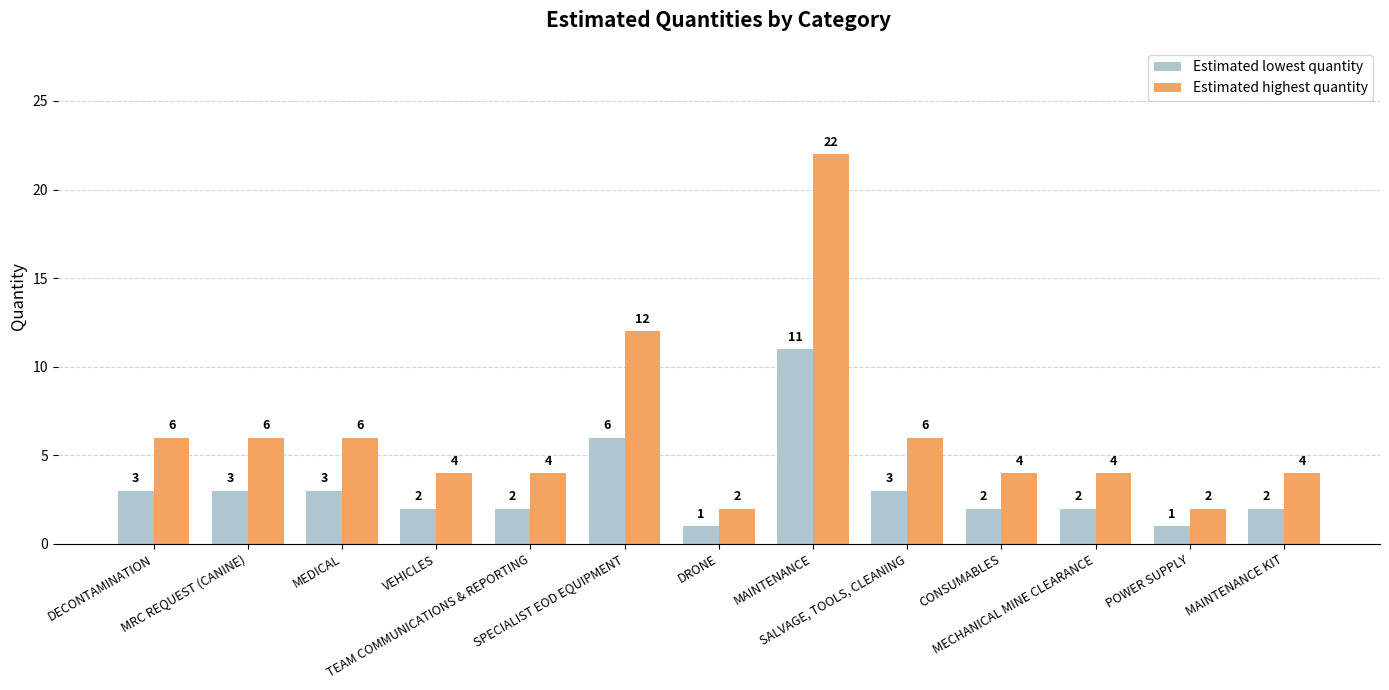

What is the highest value of the Estimated lowest quantity series?

11